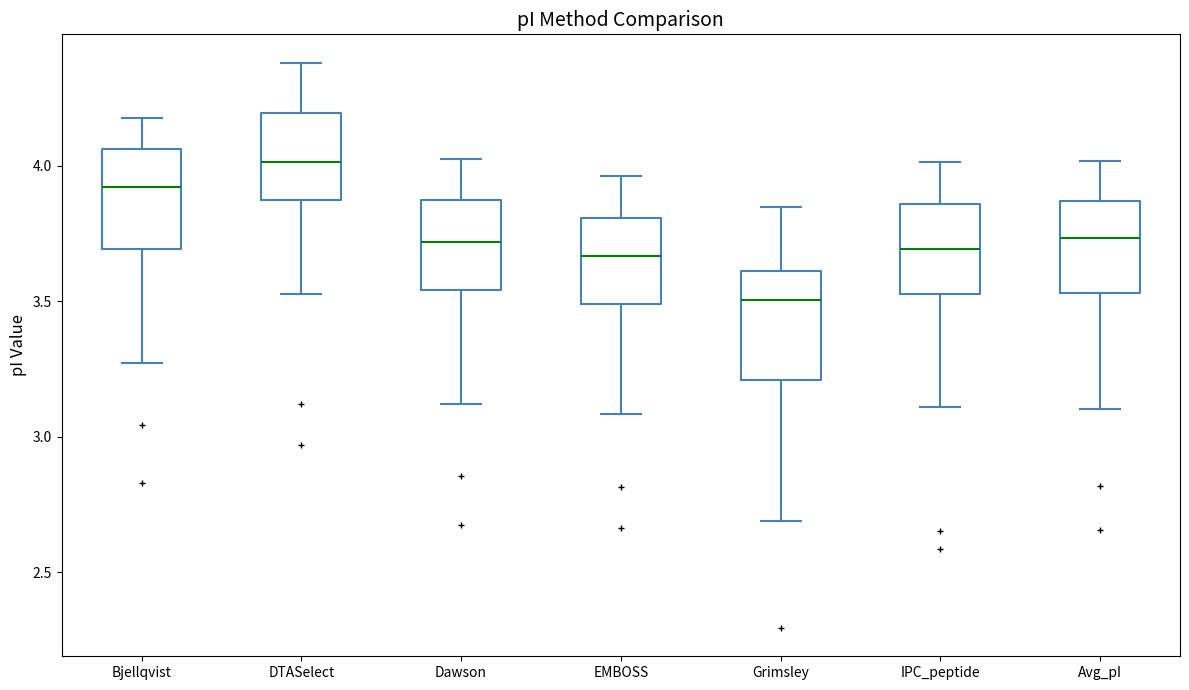

Where is the upper edge of the box for IPC_peptide on the y-axis? The values are not printed on the chart, so give them approximately, as read against the axis.

3.85